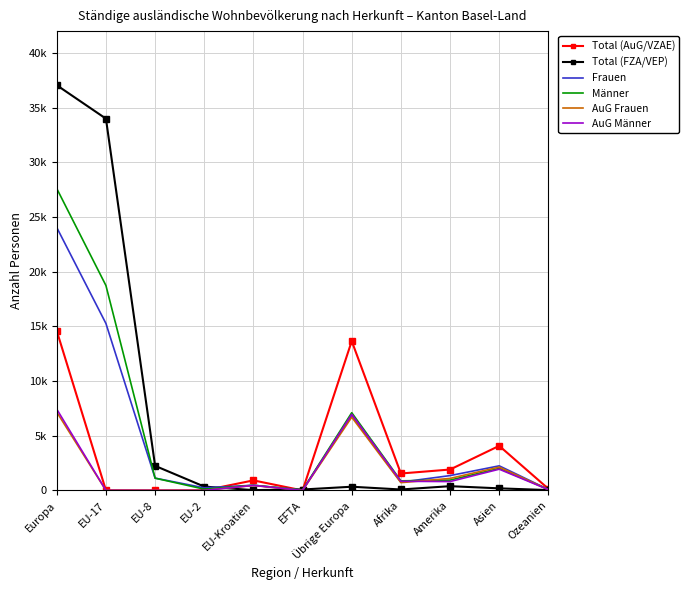

What is the difference between the maximum and minimum values in the Frauen series?

23991